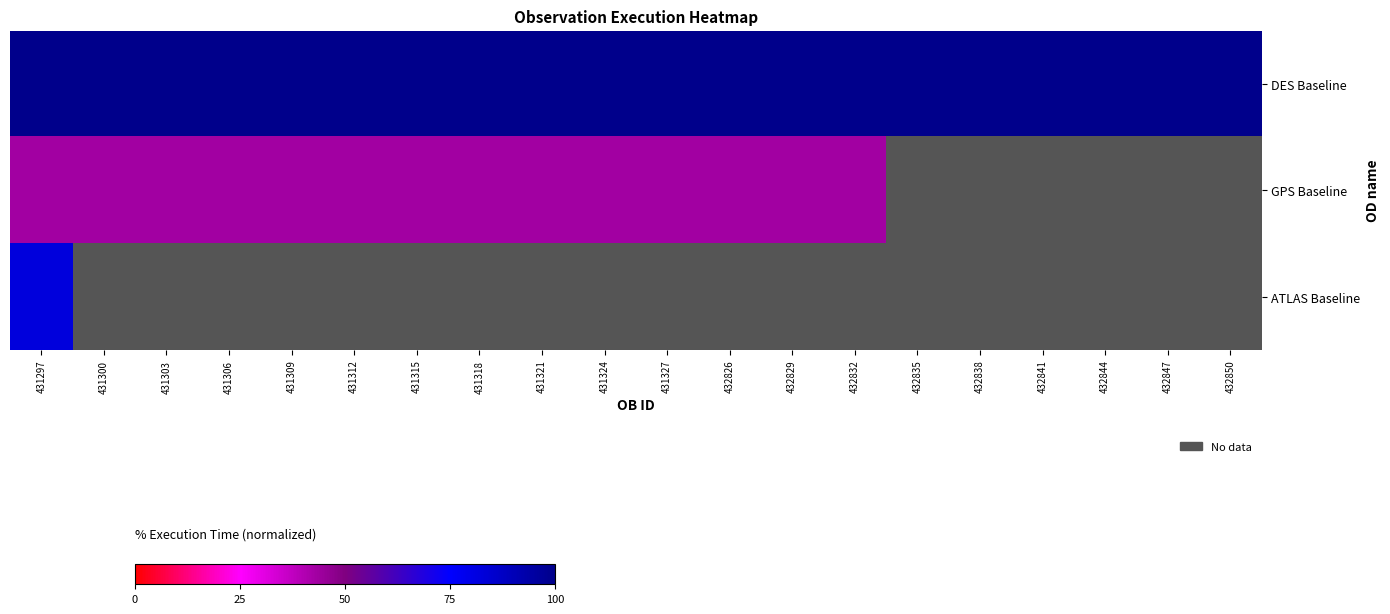

Which category has the highest value in the GPS Baseline series?

431297